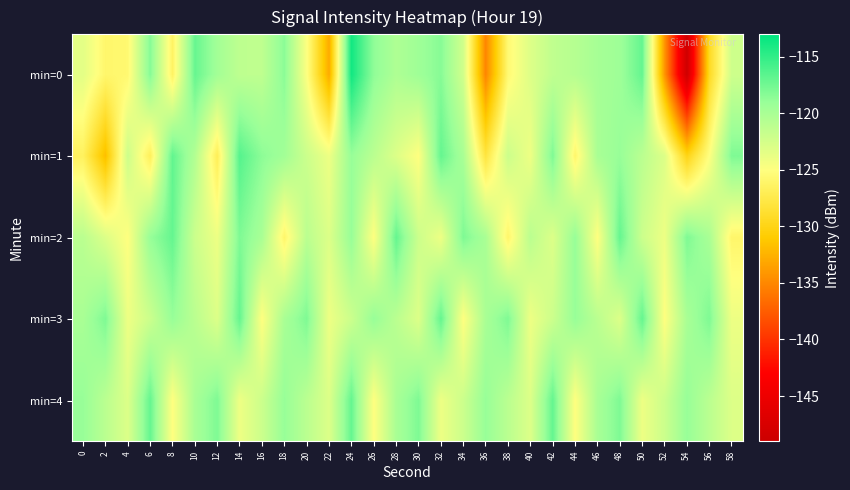

Rank the series by their maximum value, from lowest to highest.

min=2, min=3, min=4, min=1, min=0